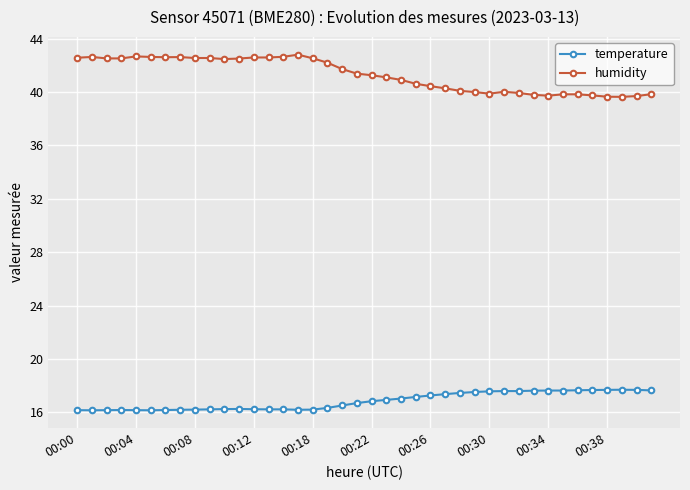

What is the difference between the maximum and minimum values in the humidity series?

3.2